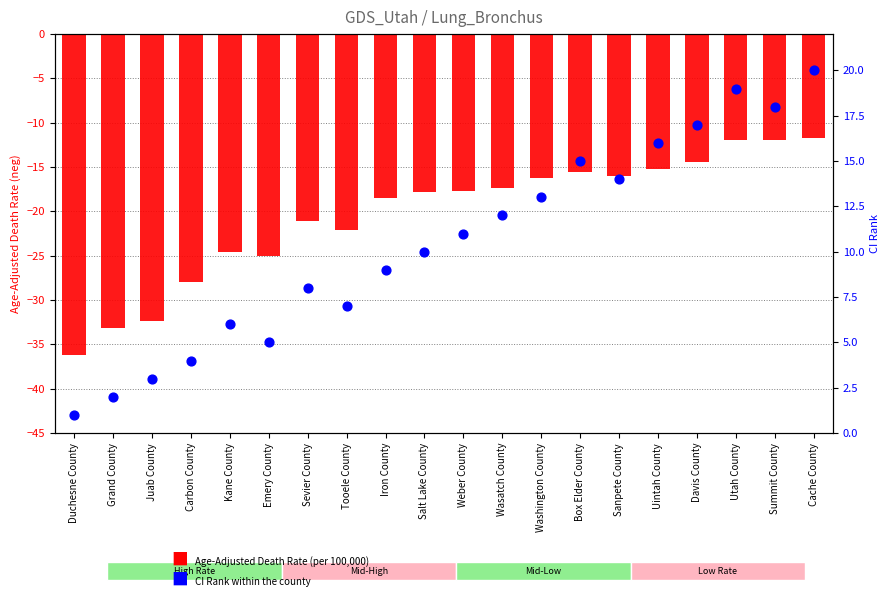

At which category is the sum across all series the highest?

Cache County